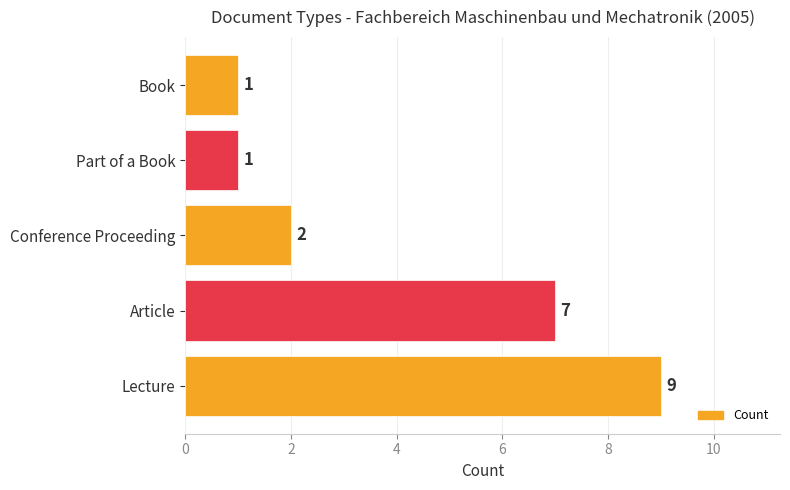

At which label is the value closest to 5?

Article